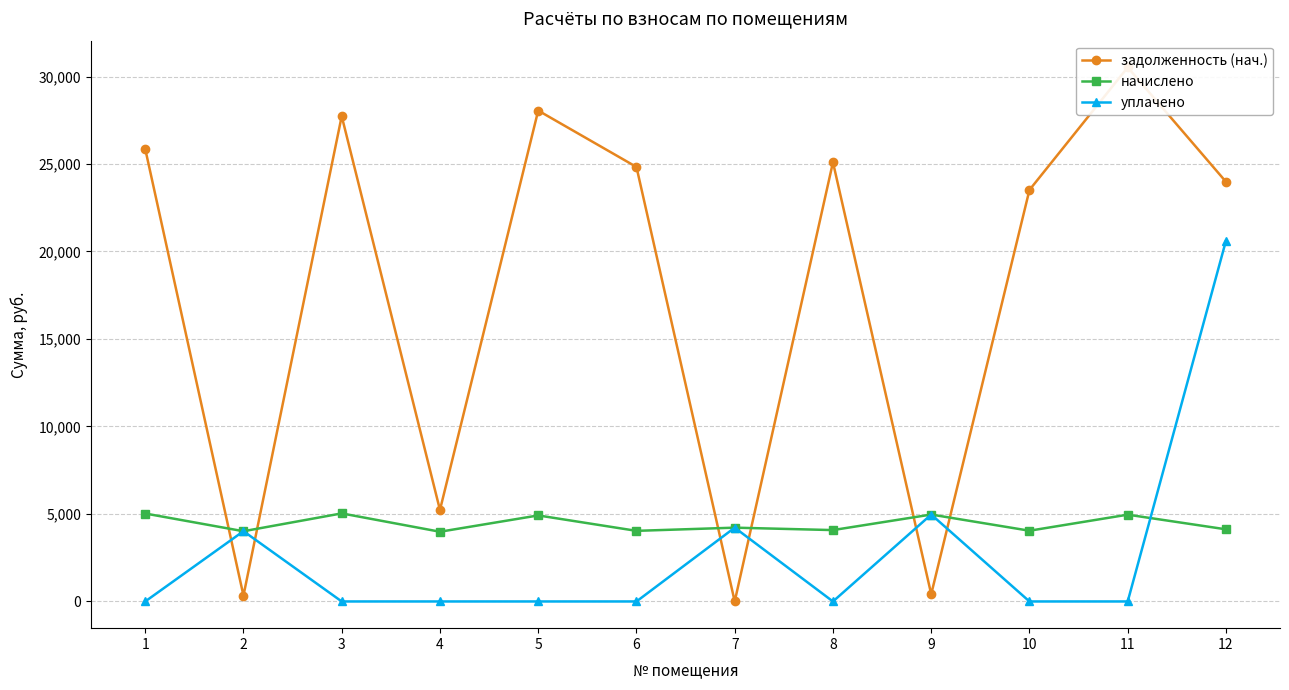

What is the value of the задолженность (нач.) point at the 11th from the left?

30522.2